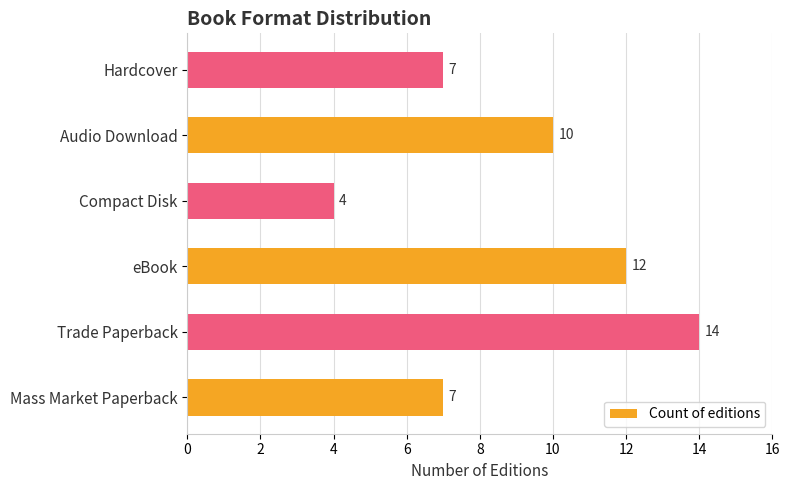

What is the sum of all values?

54